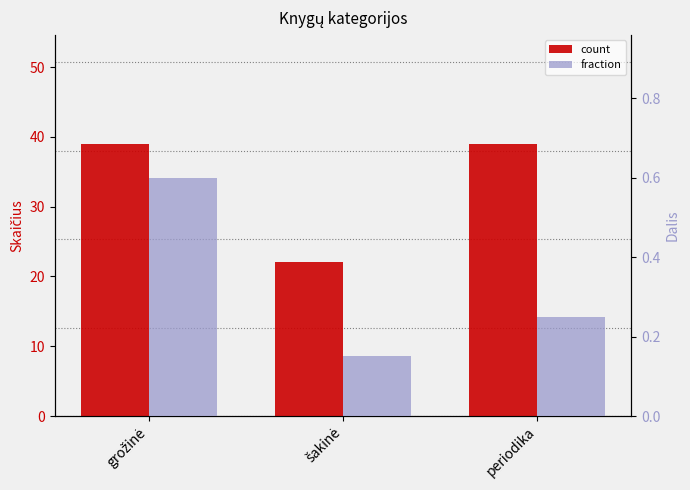

What is the difference between the fraction values at grožinė and periodika?

0.3